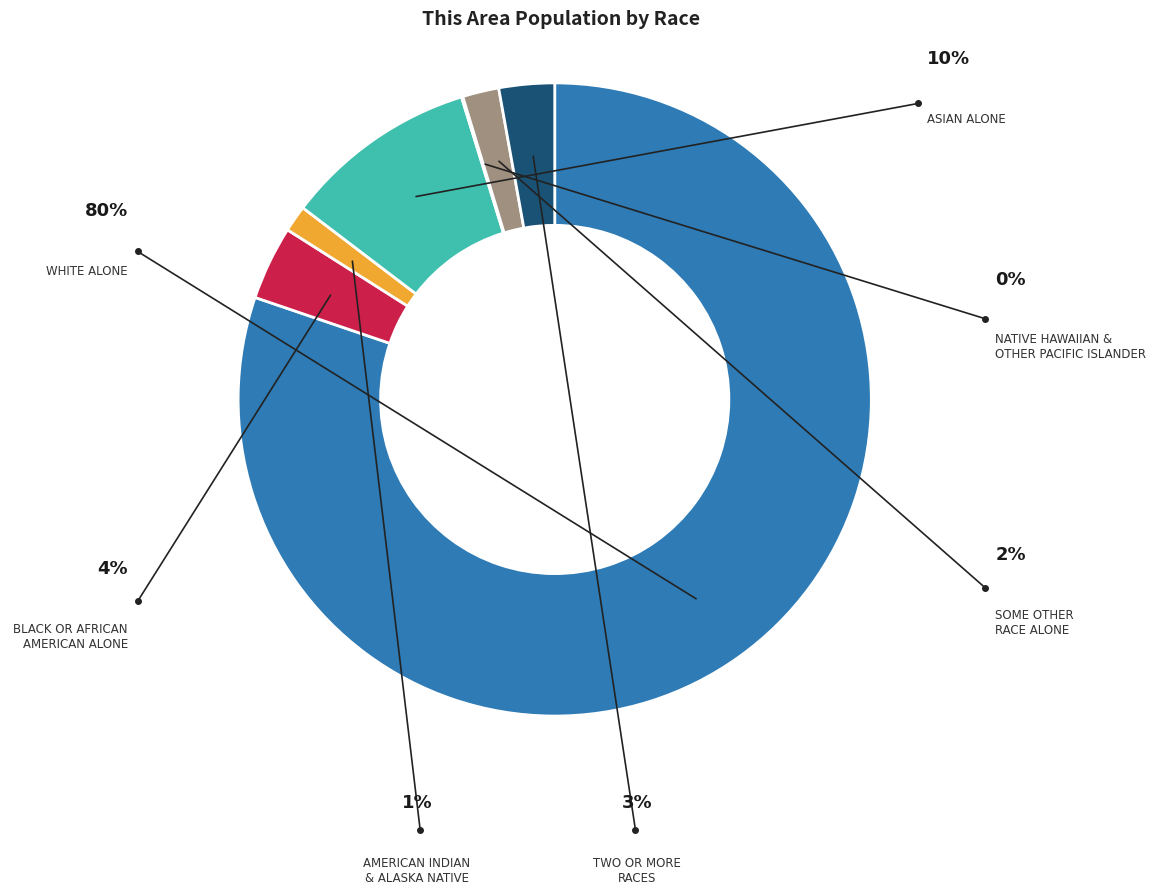

Count the number of slices in the pie.

7